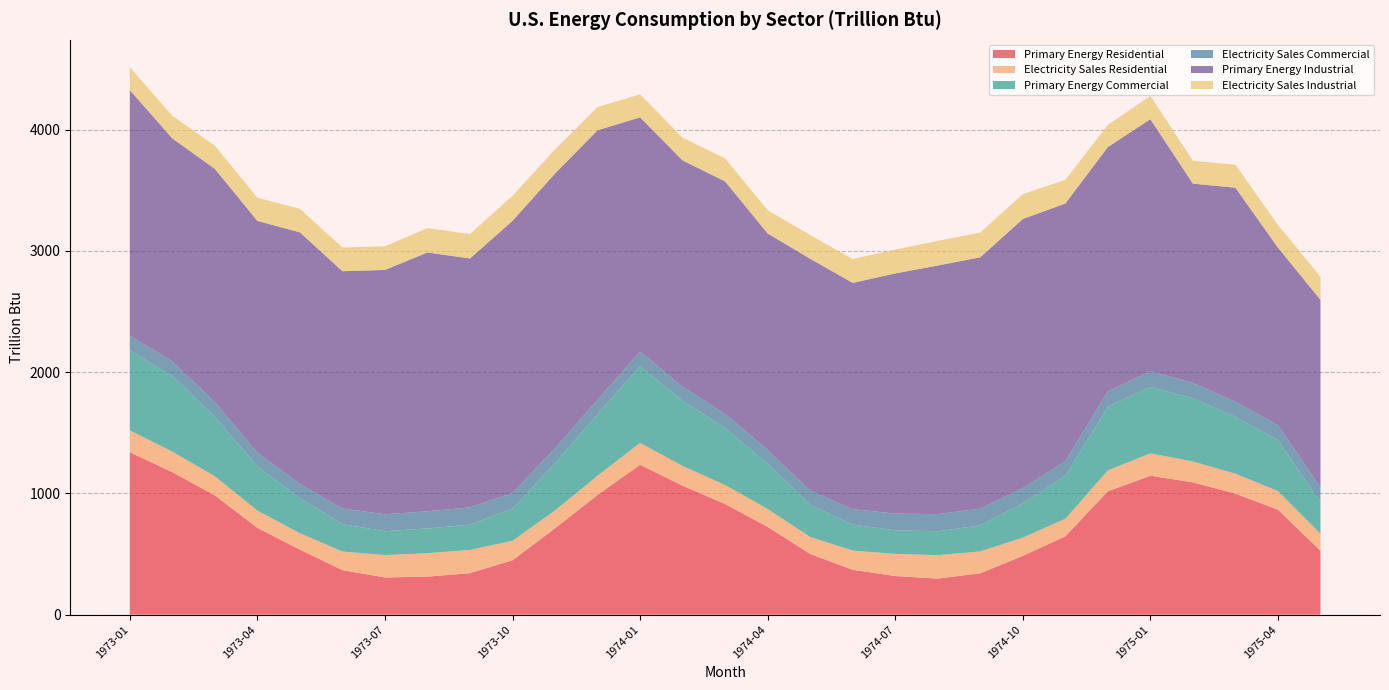

Reading left to right, list all the values displayed in this chart.

Primary Energy Residential: 1973-01=1339.3	1973-02=1174.9	1973-03=983.4	1973-04=715.4	1973-05=535.9	1973-06=366.9	1973-07=306.9	1973-08=313.3	1973-09=342.2	1973-10=448.4	1973-11=712.0	1973-12=987.5	1974-01=1236.0	1974-02=1062.9	1974-03=912.1	1974-04=723.9	1974-05=500.2	1974-06=369.7	1974-07=318.4	1974-08=297.2	1974-09=341.2	1974-10=484.8	1974-11=645.4	1974-12=1016.9	1975-01=1145.4	1975-02=1090.8	1975-03=997.8	1975-04=865.7	1975-05=526.1
Electricity Sales Residential: 1973-01=180.3	1973-02=169.2	1973-03=158.0	1973-04=142.7	1973-05=135.9	1973-06=153.4	1973-07=184.7	1973-08=193.6	1973-09=191.8	1973-10=161.1	1973-11=147.3	1973-12=158.3	1974-01=180.4	1974-02=163.0	1974-03=157.3	1974-04=147.4	1974-05=140.3	1974-06=159.0	1974-07=182.7	1974-08=193.5	1974-09=180.7	1974-10=150.7	1974-11=145.6	1974-12=172.3	1975-01=185.3	1975-02=172.3	1975-03=164.6	1975-04=153.6	1975-05=140.9
Primary Energy Commercial: 1973-01=658.0	1973-02=623.8	1973-03=492.1	1973-04=363.4	1973-05=288.6	1973-06=226.5	1973-07=196.2	1973-08=204.2	1973-09=208.2	1973-10=264.4	1973-11=389.1	1973-12=508.5	1974-01=631.9	1974-02=536.9	1974-03=470.3	1974-04=373.8	1974-05=265.3	1974-06=213.9	1974-07=194.7	1974-08=196.8	1974-09=213.9	1974-10=281.8	1974-11=353.4	1974-12=526.6	1975-01=546.8	1975-02=522.3	1975-03=468.0	1975-04=421.2	1975-05=260.0
Electricity Sales Commercial: 1973-01=123.2	1973-02=119.8	1973-03=118.3	1973-04=113.9	1973-05=117.6	1973-06=128.7	1973-07=140.0	1973-08=142.0	1973-09=142.1	1973-10=129.9	1973-11=123.7	1973-12=117.6	1974-01=120.8	1974-02=115.8	1974-03=115.4	1974-04=114.2	1974-05=117.8	1974-06=127.6	1974-07=137.2	1974-08=141.7	1974-09=138.3	1974-10=125.7	1974-11=121.8	1974-12=125.1	1975-01=130.4	1975-02=125.8	1975-03=125.2	1975-04=121.5	1975-05=123.5
Primary Energy Industrial: 1973-01=2024.9	1973-02=1839.3	1973-03=1924.2	1973-04=1911.9	1973-05=2074.3	1973-06=1956.7	1973-07=2015.0	1973-08=2133.6	1973-09=2052.7	1973-10=2243.8	1973-11=2265.5	1973-12=2222.3	1974-01=1931.8	1974-02=1866.9	1974-03=1917.2	1974-04=1784.1	1974-05=1911.2	1974-06=1865.4	1974-07=1980.9	1974-08=2049.7	1974-09=2073.1	1974-10=2219.8	1974-11=2124.2	1974-12=2015.1	1975-01=2077.5	1975-02=1643.0	1975-03=1765.1	1975-04=1464.6	1975-05=1545.5
Electricity Sales Industrial: 1973-01=188.6	1973-02=186.3	1973-03=190.6	1973-04=190.9	1973-05=193.9	1973-06=195.7	1973-07=195.0	1973-08=200.8	1973-09=201.9	1973-10=206.5	1973-11=199.4	1973-12=191.3	1974-01=189.2	1974-02=187.0	1974-03=190.4	1974-04=191.5	1974-05=195.3	1974-06=196.9	1974-07=196.2	1974-08=203.5	1974-09=204.4	1974-10=205.1	1974-11=195.1	1974-12=182.3	1975-01=193.2	1975-02=188.9	1975-03=189.6	1975-04=187.6	1975-05=190.5